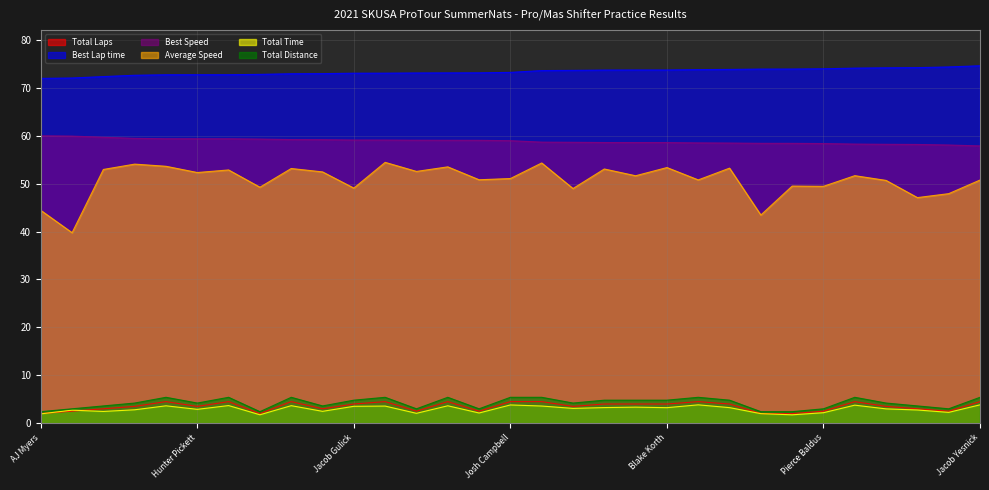

What is the maximum value for Best Speed?

60.0